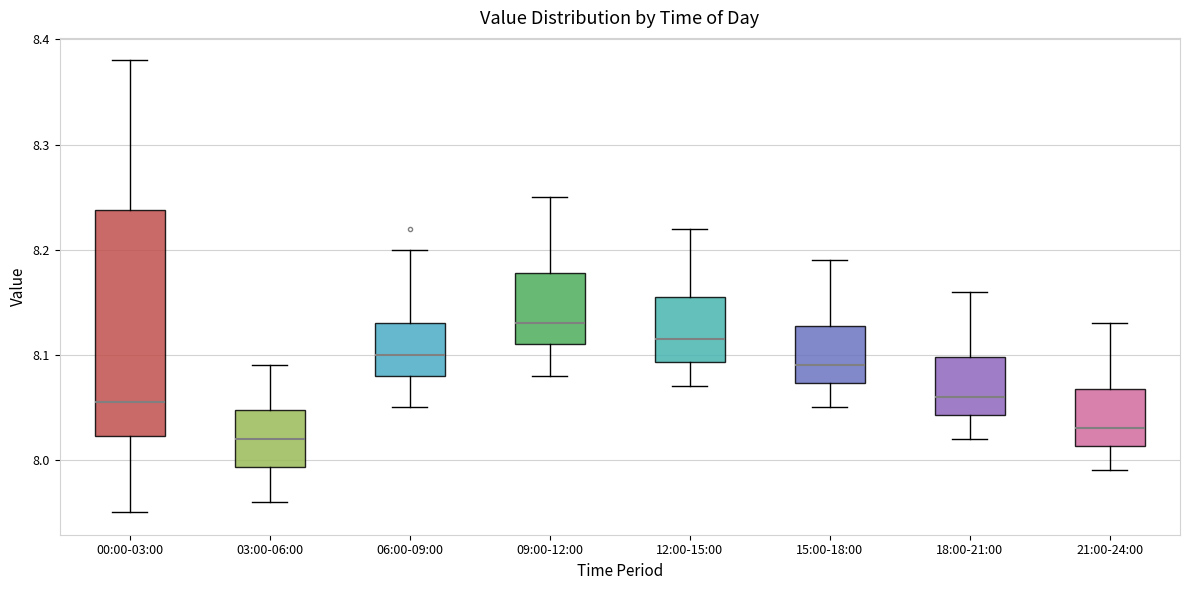

Which box is the tallest, from its lower edge to its upper edge?

00:00-03:00